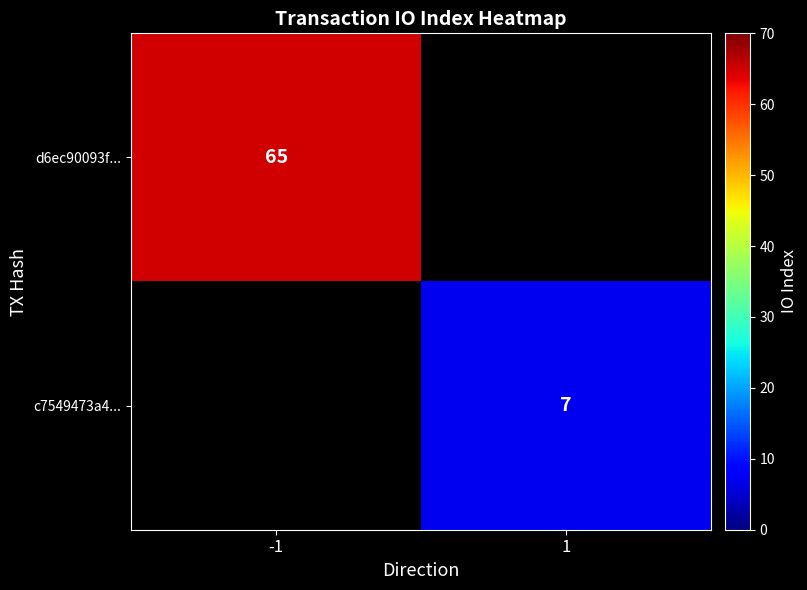

Which label corresponds to the largest value in the chart?

-1